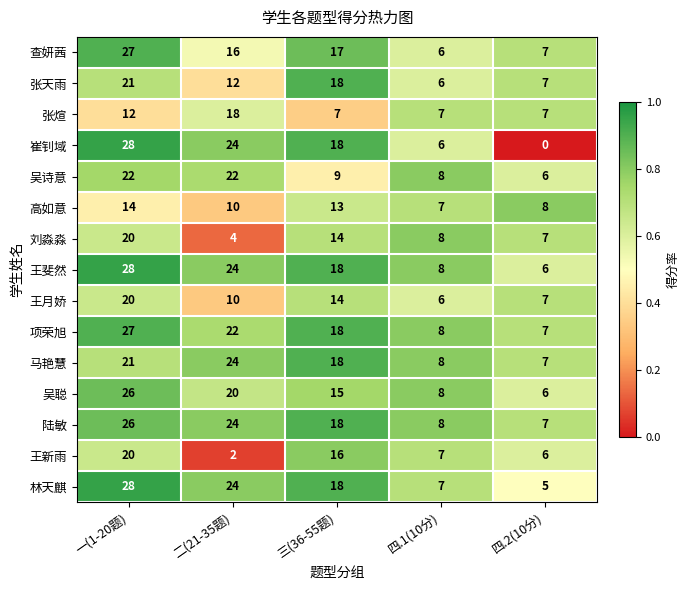

What is the total value across all series at 一(1-20题)?

340